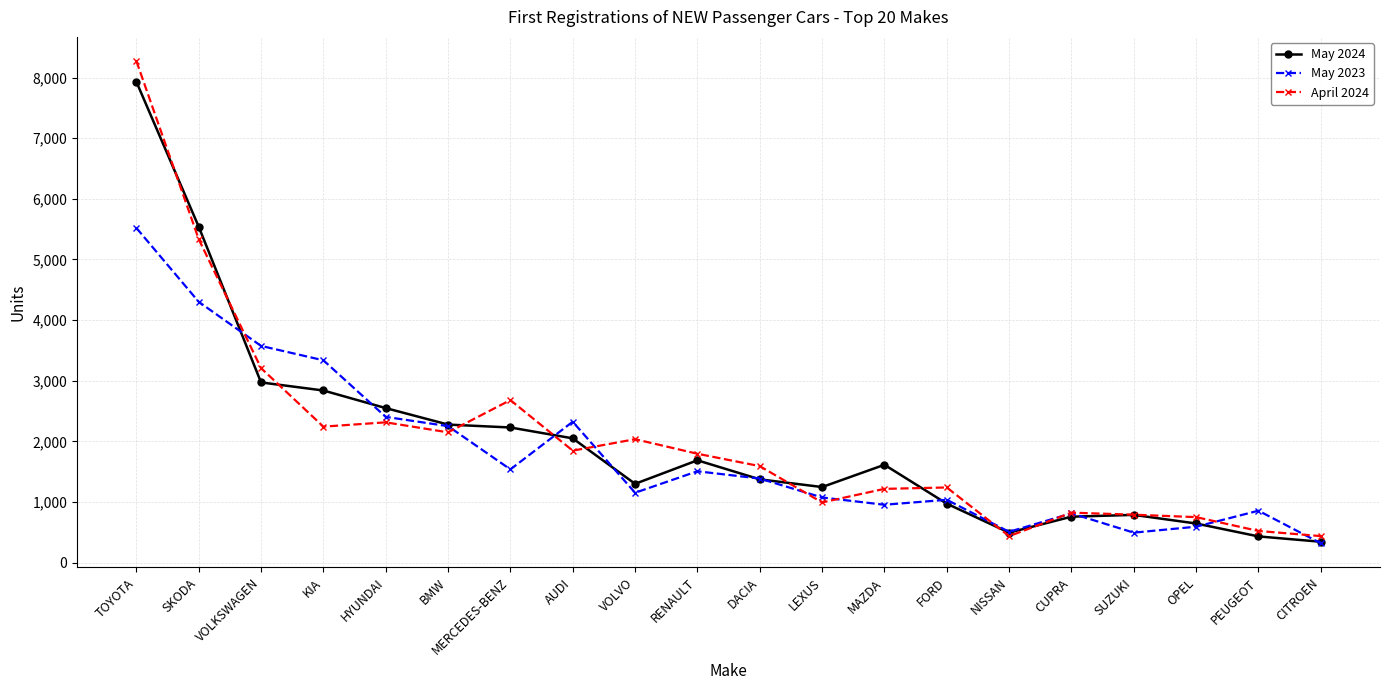

Which series ends up on top after the final intersection of May 2024 and April 2024?

April 2024